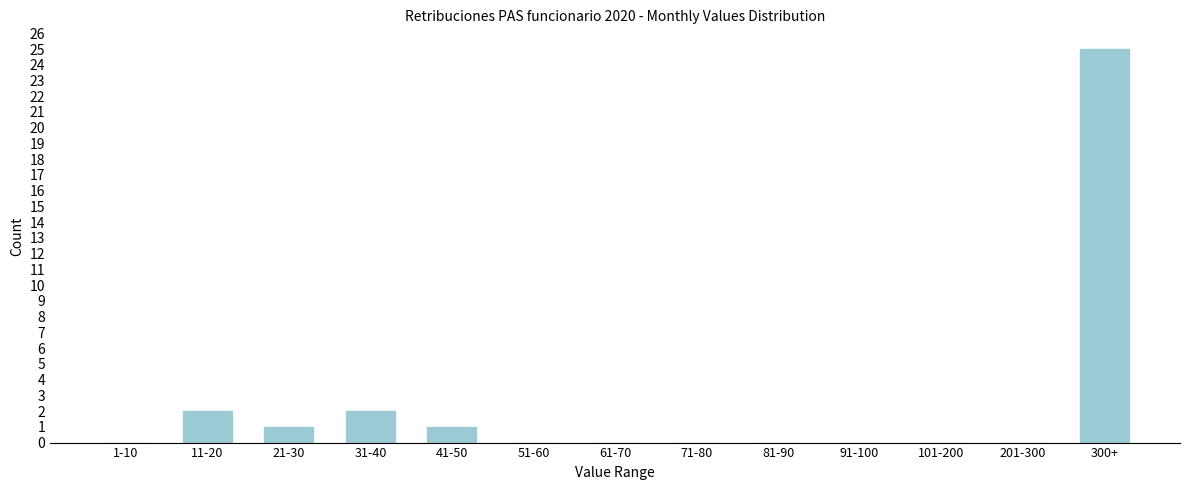

Reading left to right, list all the values displayed in this chart.

1-10=0	11-20=2	21-30=1	31-40=2	41-50=1	51-60=0	61-70=0	71-80=0	81-90=0	91-100=0	101-200=0	201-300=0	300+=25